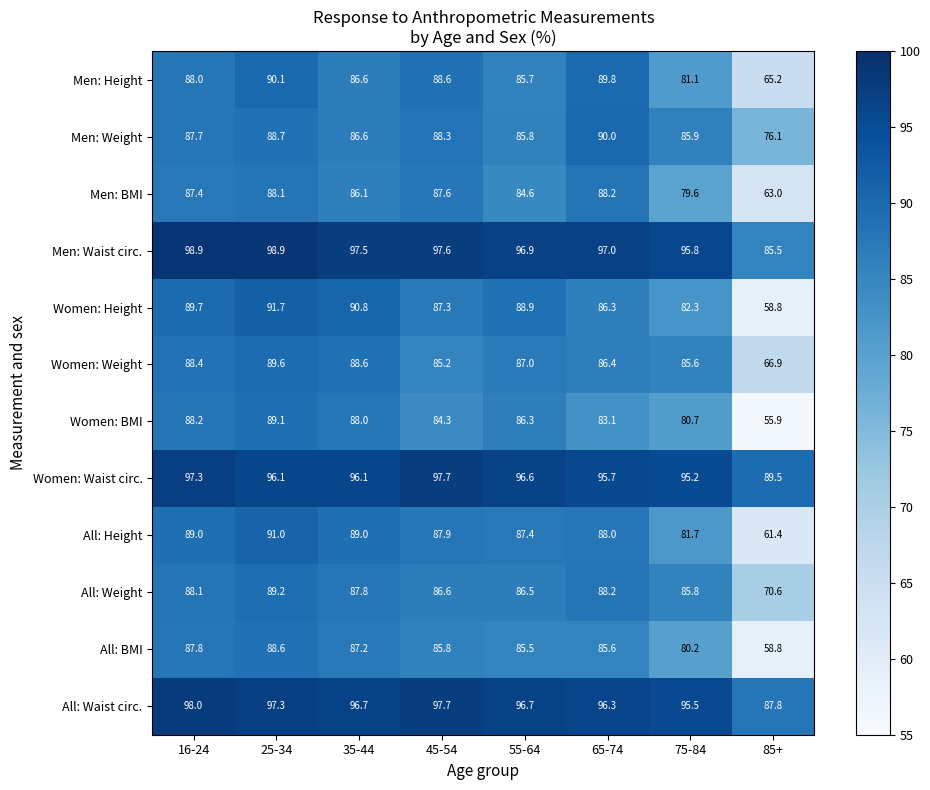

What is the approximate value of Women: Weight at 75-84?

85.6